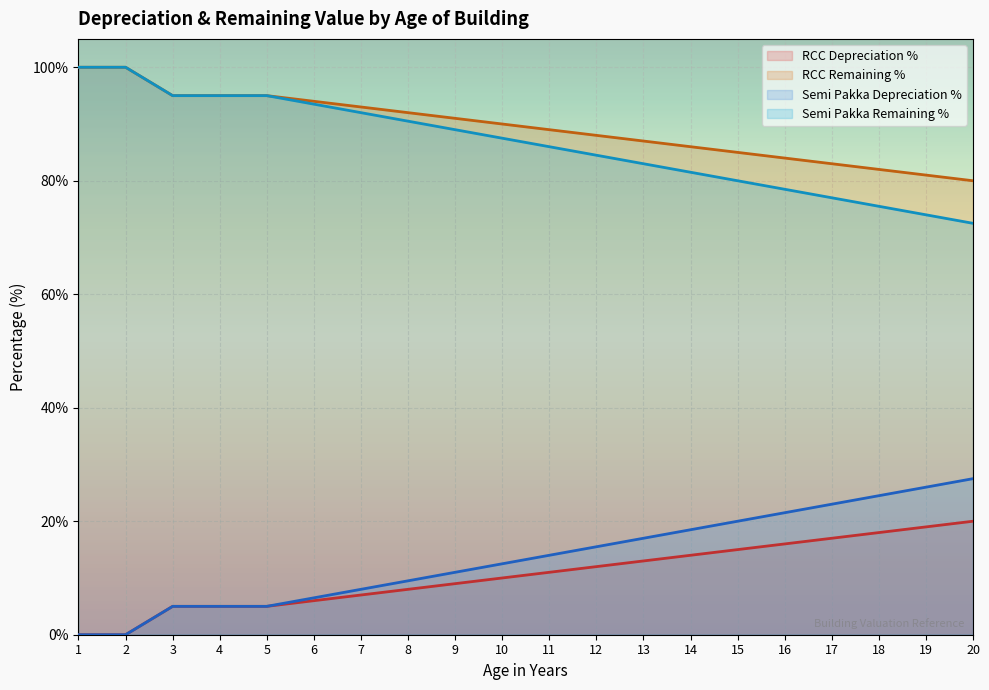

True or false: RCC Remaining % has a value of 91.0 at 9.

True